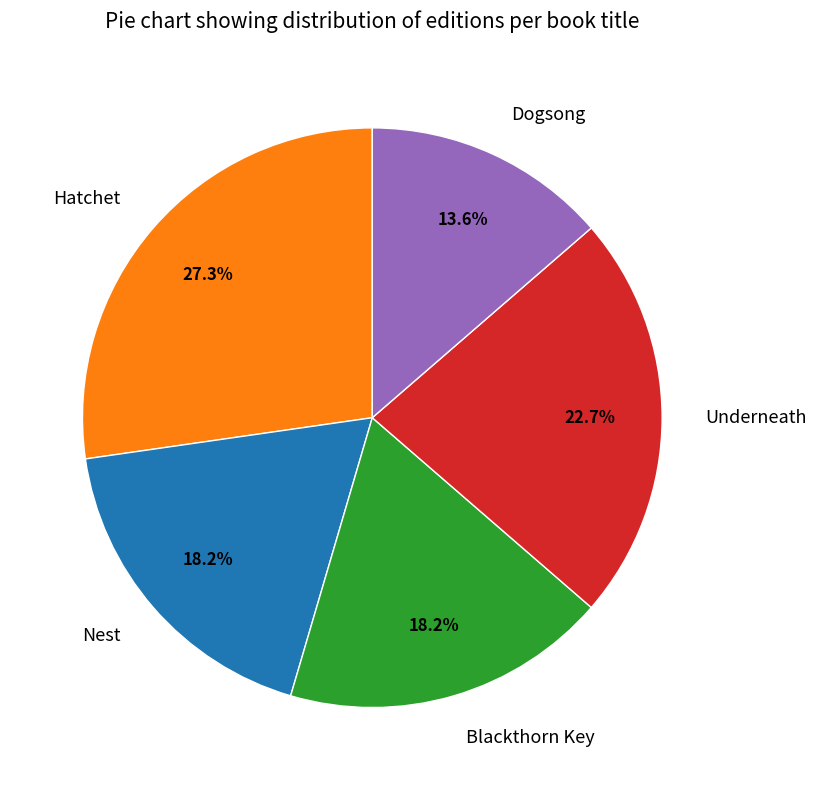

To the nearest percent, what is the average slice percentage?

20%